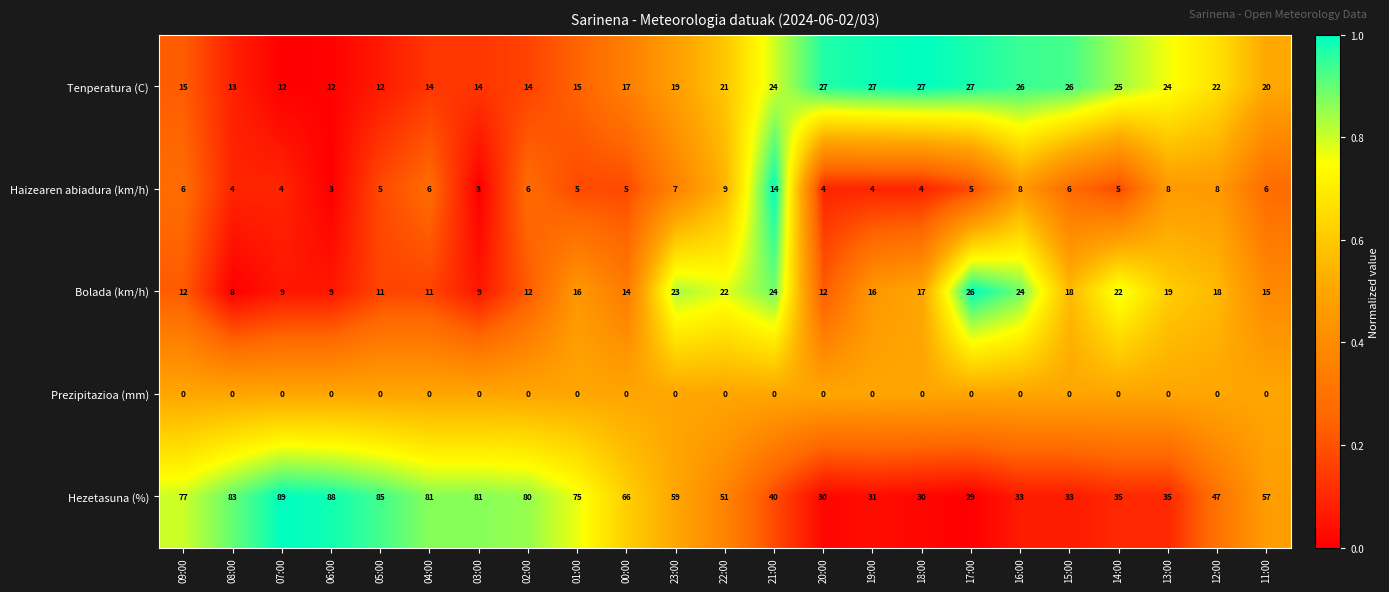

List the series in order of their peak value, lowest first.

Prezipitazioa (mm), Haizearen abiadura (km/h), Bolada (km/h), Tenperatura (C), Hezetasuna (%)